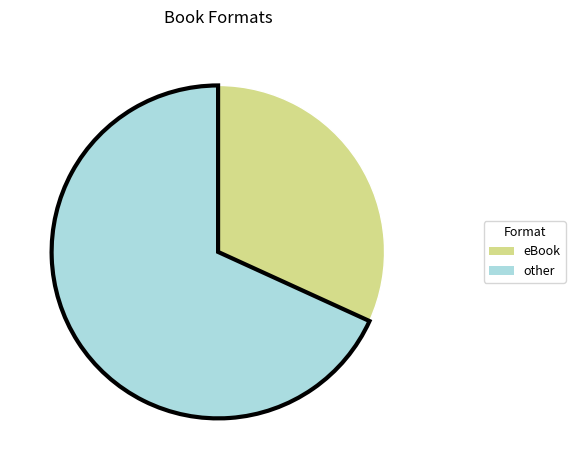

Is there any slice that represents more than half of the pie?

Yes